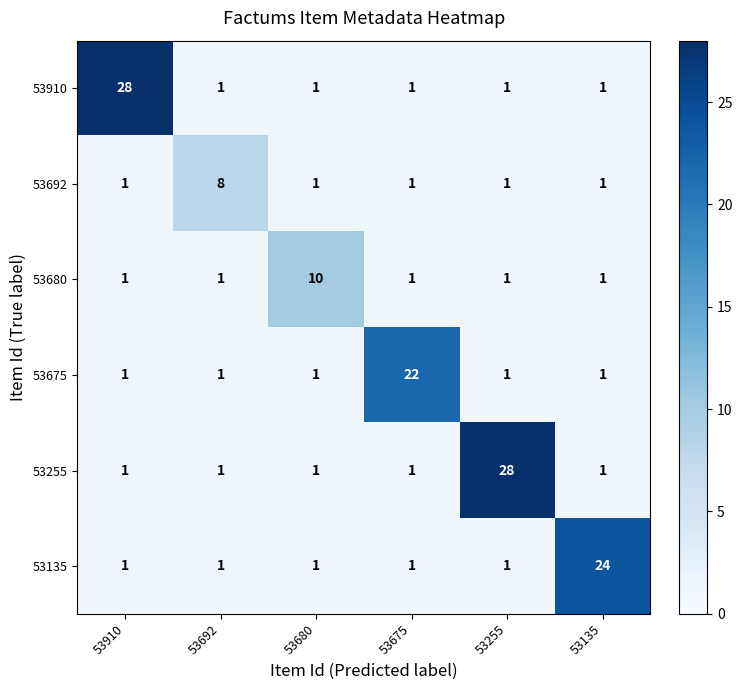

The value of 53910 at 53255 is 0. True or false?

False